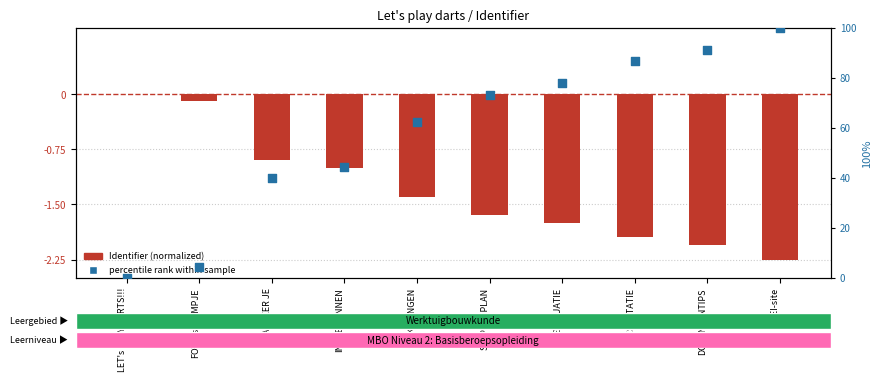

Which series has the largest Y range (max minus min)?

percentile rank within sample